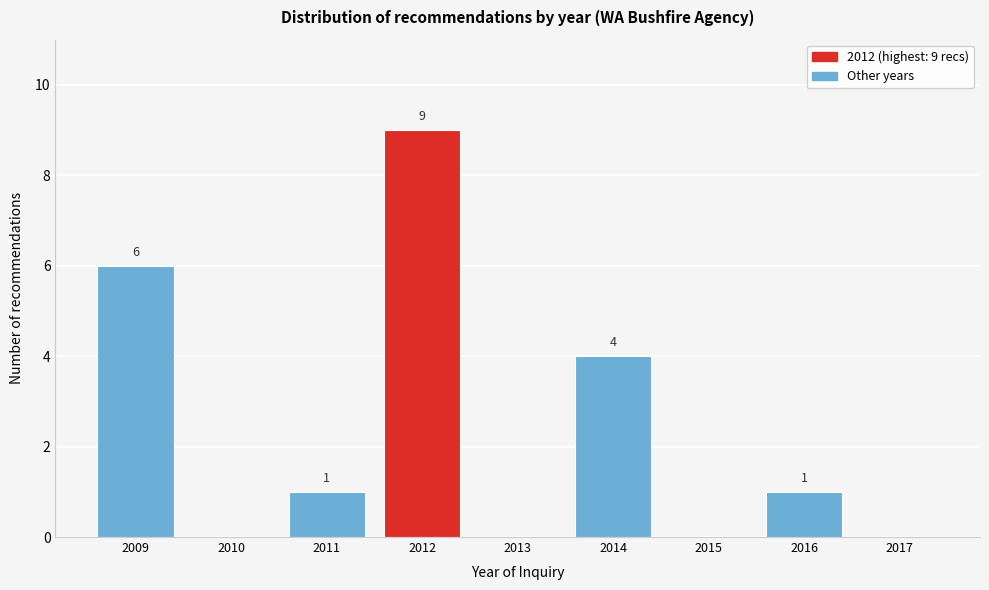

Reading left to right, list all the values displayed in this chart.

2009=6	2010=0	2011=1	2012=9	2013=0	2014=4	2015=0	2016=1	2017=0